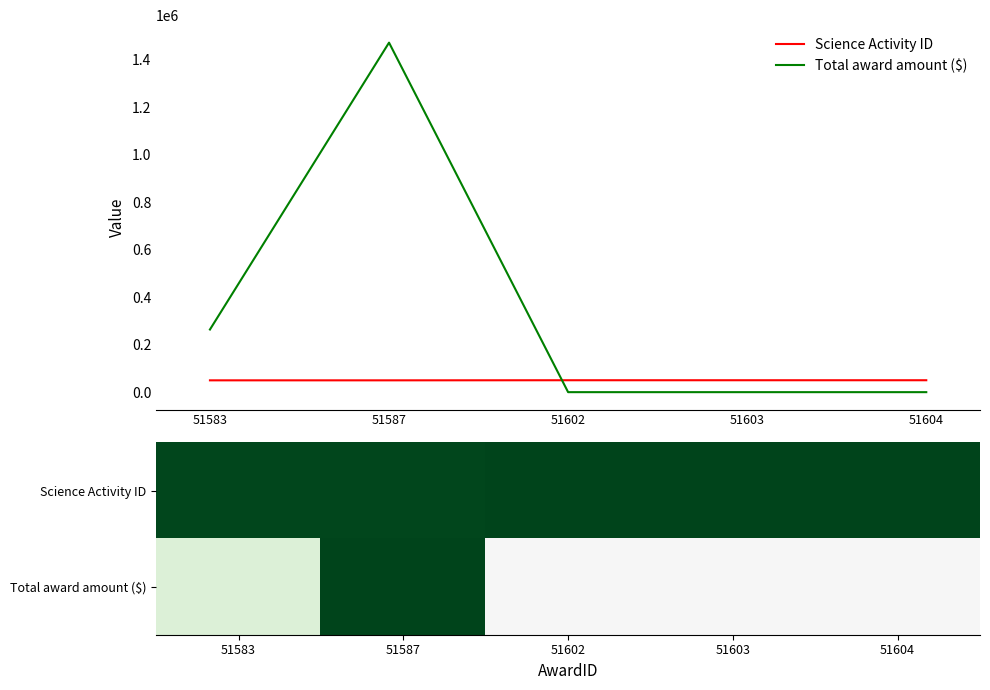

What is the spread (max minus min) of values at 51583?

263927.8